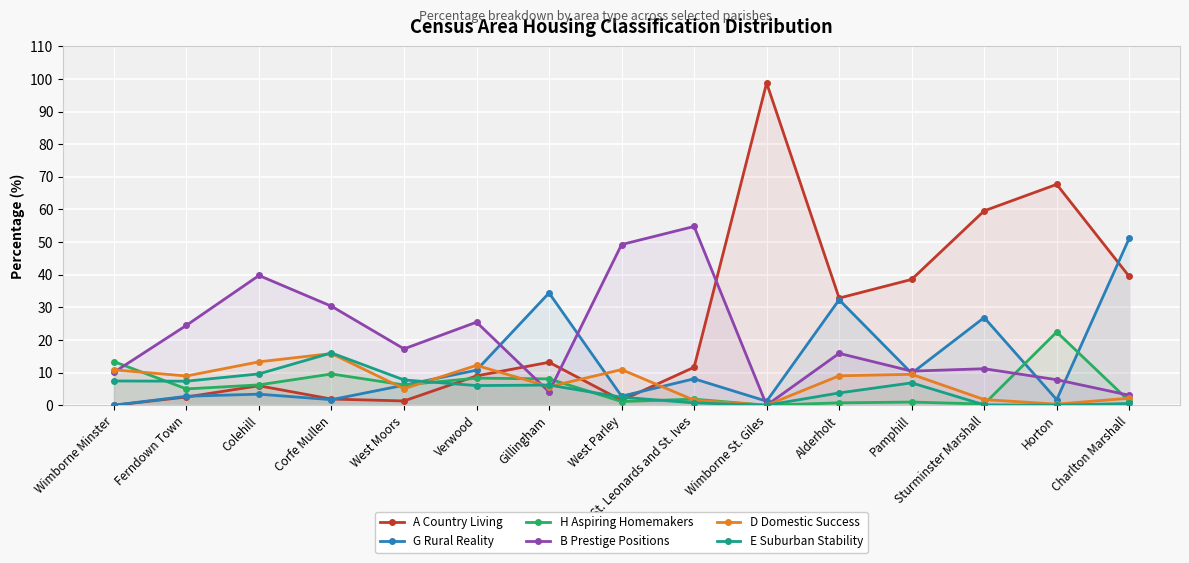

What are all the series names shown in the legend?

A Country Living, G Rural Reality, H Aspiring Homemakers, B Prestige Positions, D Domestic Success, E Suburban Stability